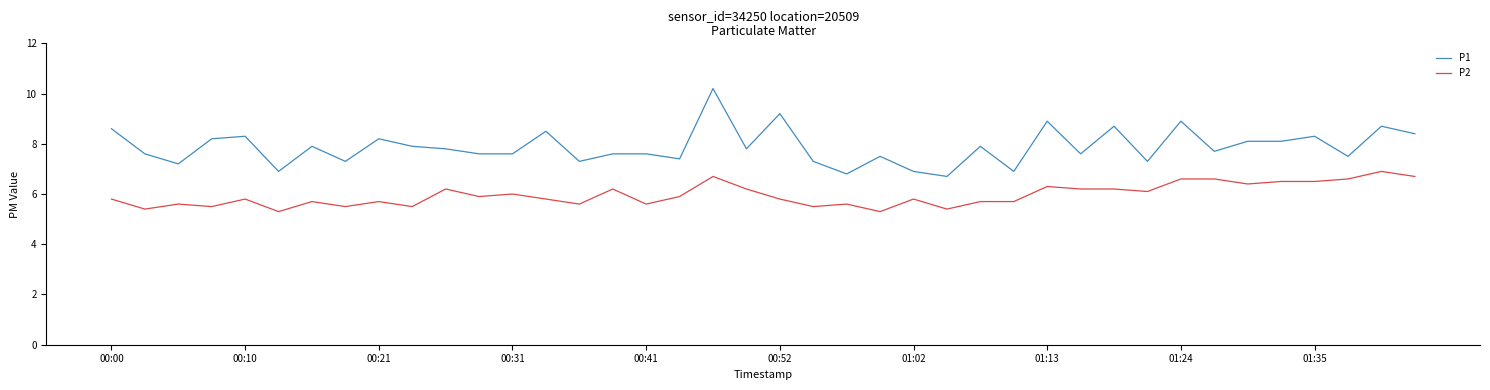

What is the smallest value displayed?

5.3